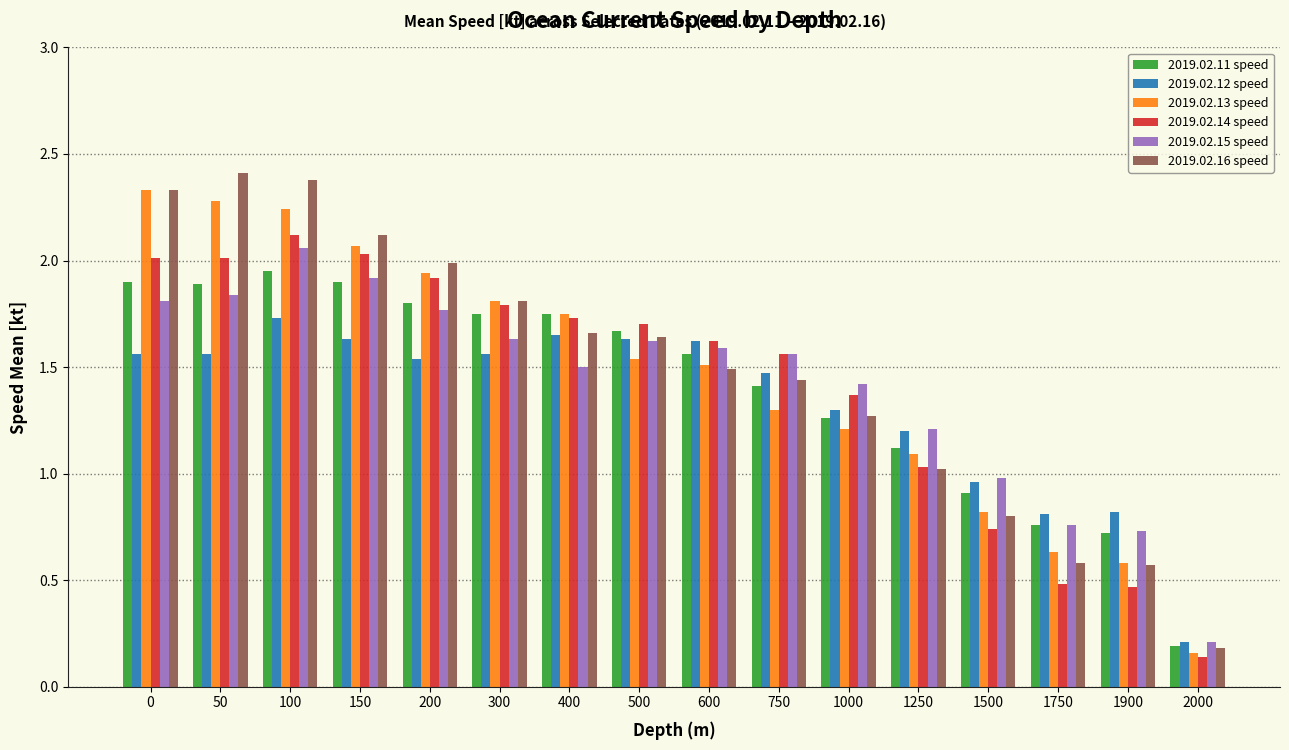

How many data points in 2019.02.11 speed are less than 1?

4